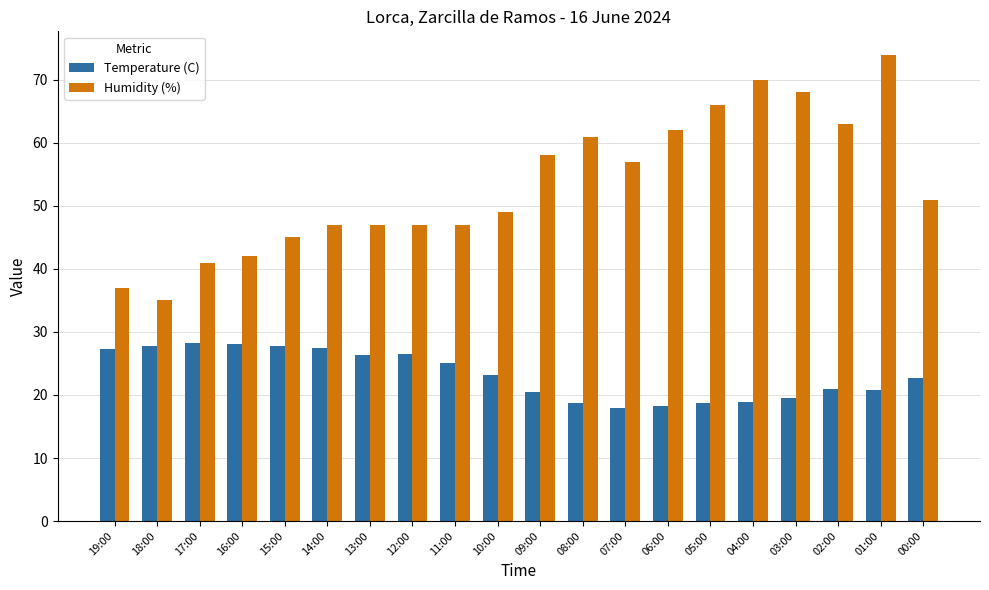

What is the minimum value shown in the chart?

18.0